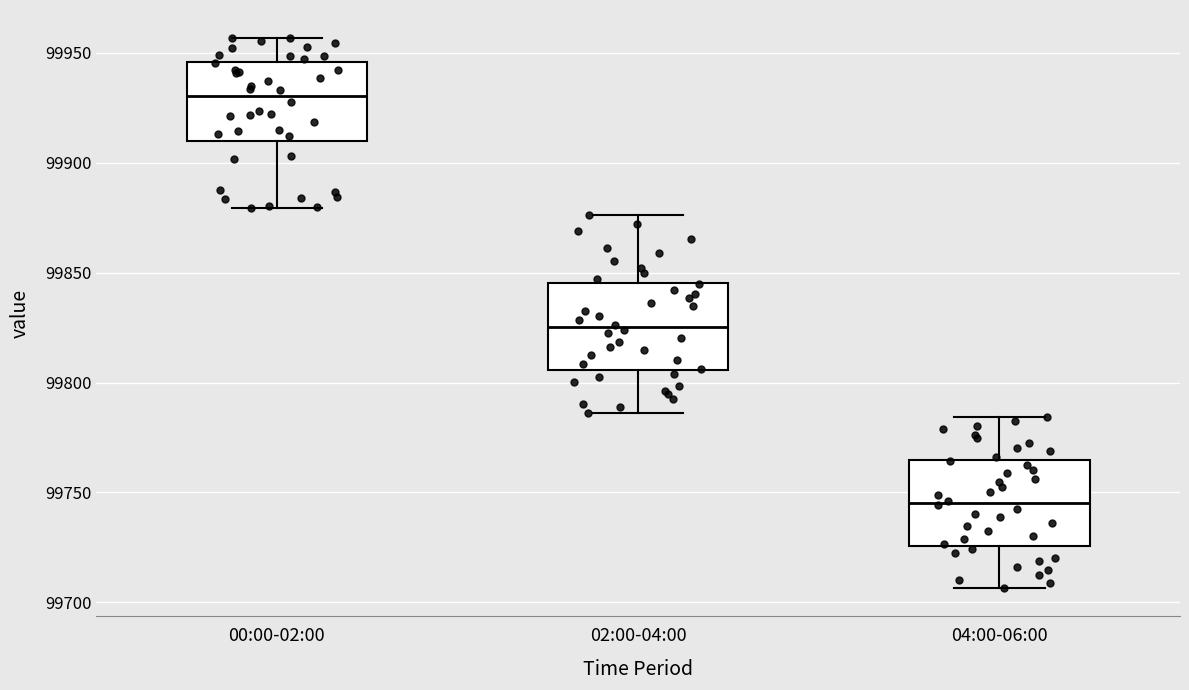

Where does the upper whisker of the box for 04:00-06:00 end on the y-axis? The values are not printed on the chart, so give them approximately, as read against the axis.

99785